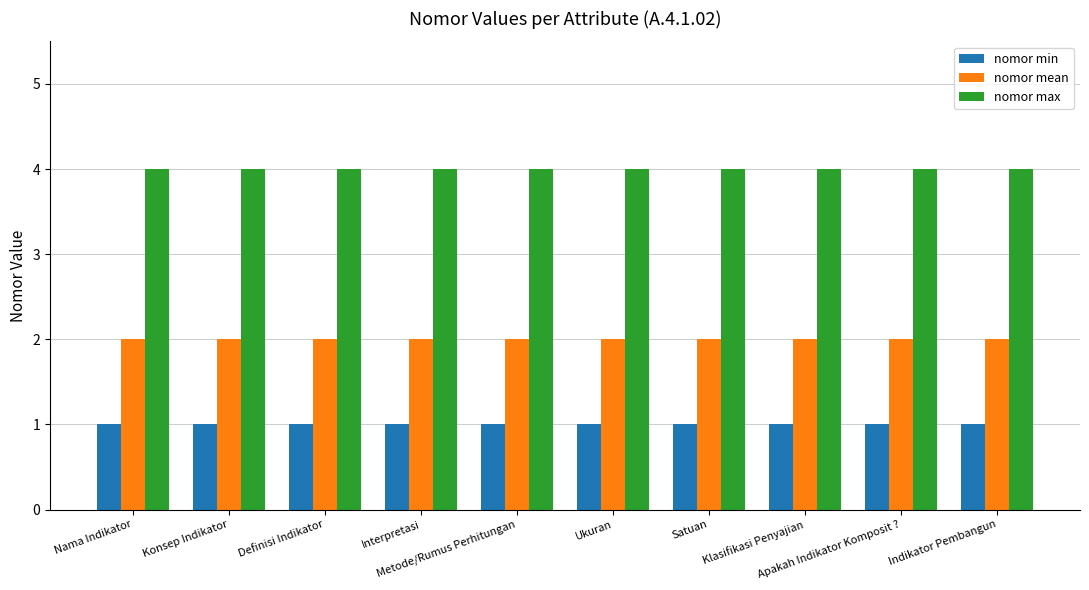

At how many categories does at least one series exceed 3?

10